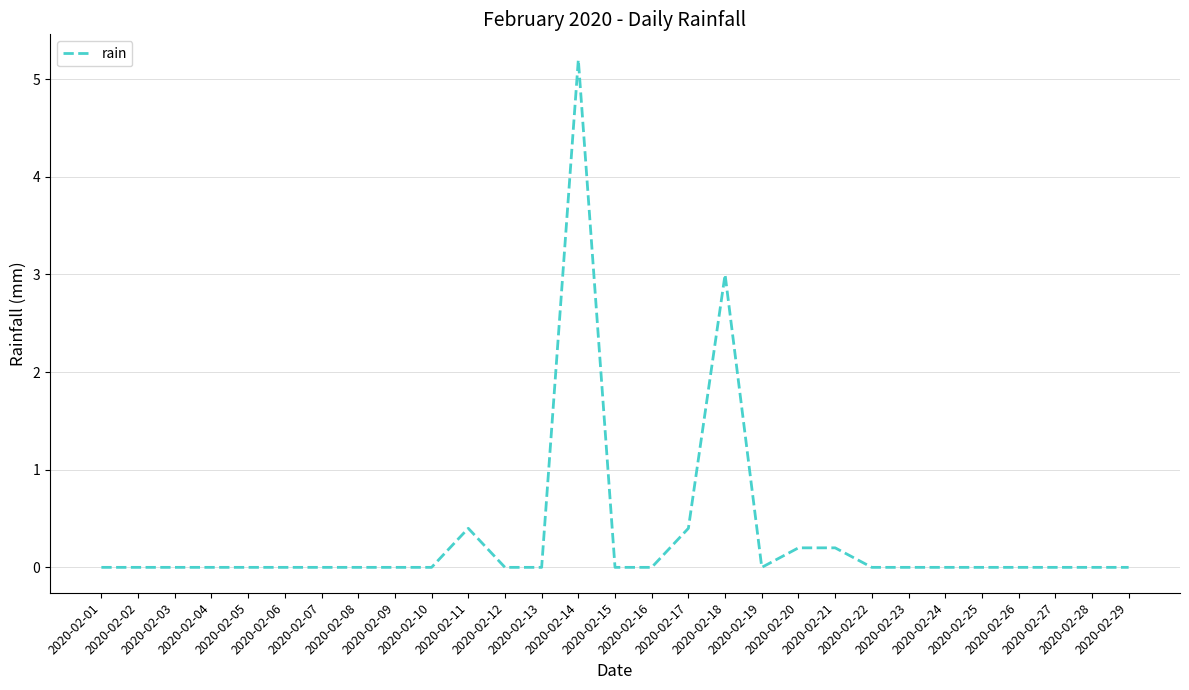

What is the maximum value shown in the chart?

5.2